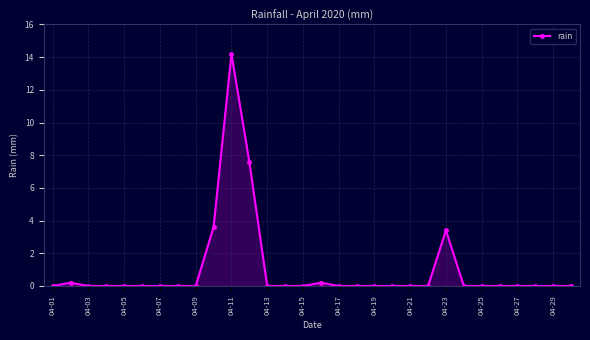

What is the greatest value displayed?

14.2